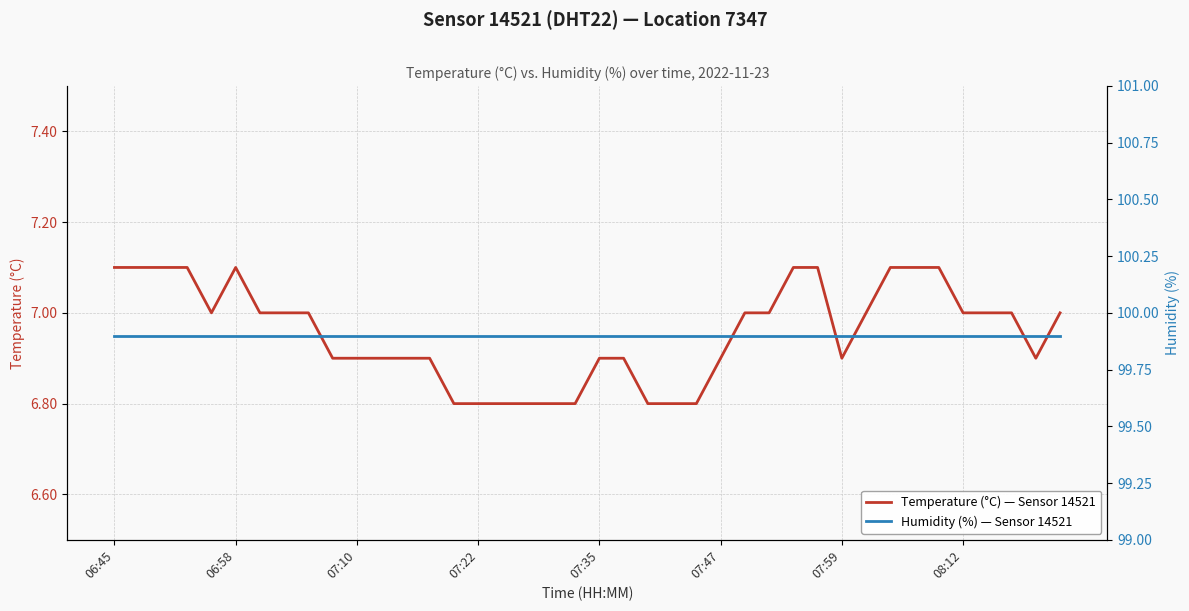

List the series in order of their peak value, highest first.

Humidity (%) — Sensor 14521, Temperature (°C) — Sensor 14521